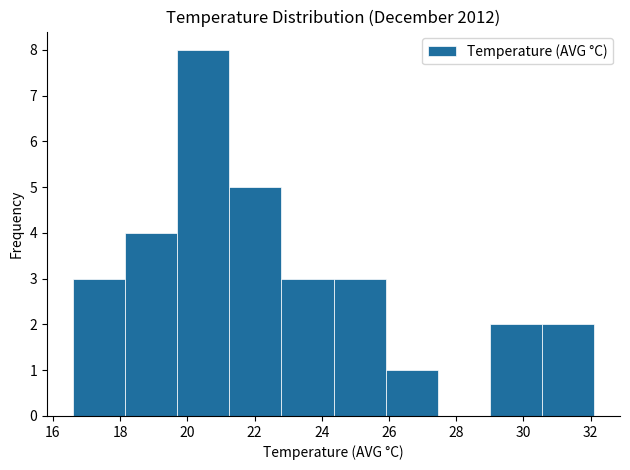

What is the height of the bar covering 30.55 to 32.10 on the x-axis? Neither the bar edges nor the heights are printed on the chart, so give them approximately, as read against the axes.

2